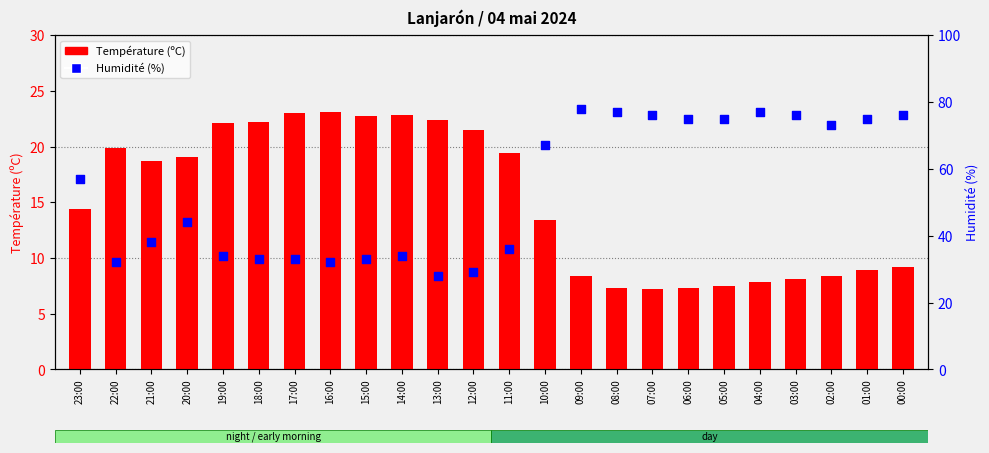

Which series has the largest total across all categories?

Humidité (%)